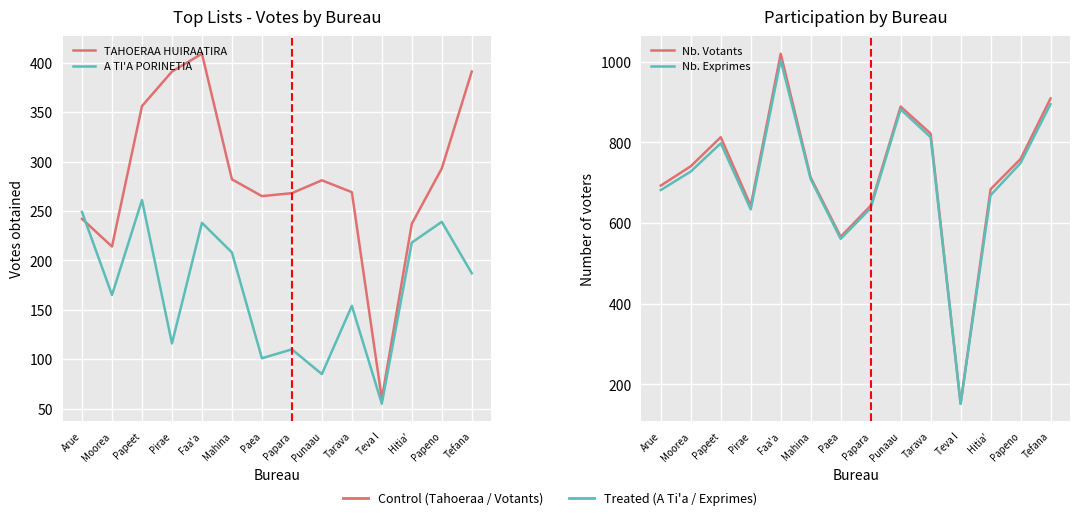

Reading right to left, extract all data points from this chart.

TAHOERAA HUIRAATIRA: Tefana=391	Papeno=293	Hitia'=237	Teva I=60	Tarava=269	Punaau=281	Papara=268	Paea=265	Mahina=282	Faa'a=409	Pirae=391	Papeet=356	Moorea=214	Arue=242
A TI'A PORINETIA: Tefana=187	Papeno=239	Hitia'=218	Teva I=55	Tarava=154	Punaau=85	Papara=110	Paea=101	Mahina=208	Faa'a=238	Pirae=116	Papeet=261	Moorea=165	Arue=249
Nb. Votants: Tefana=909	Papeno=759	Hitia'=684	Teva I=152	Tarava=822	Punaau=889	Papara=643	Paea=566	Mahina=713	Faa'a=1020	Pirae=643	Papeet=813	Moorea=741	Arue=693
Nb. Exprimes: Tefana=895	Papeno=749	Hitia'=669	Teva I=152	Tarava=813	Punaau=882	Papara=637	Paea=561	Mahina=709	Faa'a=1004	Pirae=634	Papeet=798	Moorea=728	Arue=682